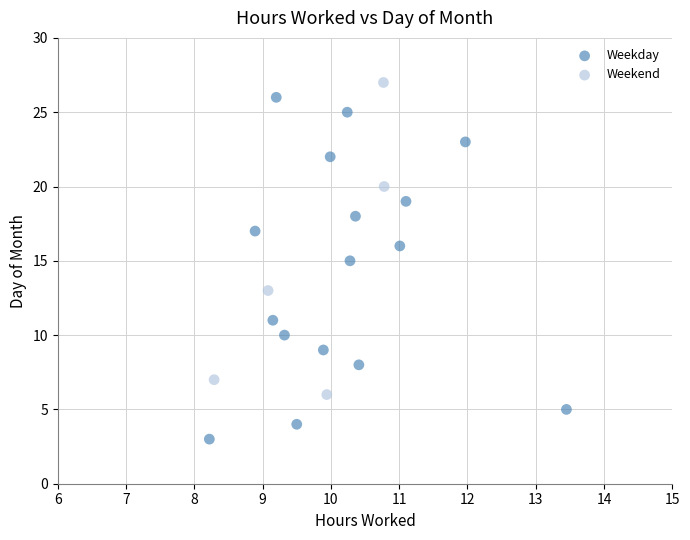

Which series has the widest spread of Y values?

Weekday